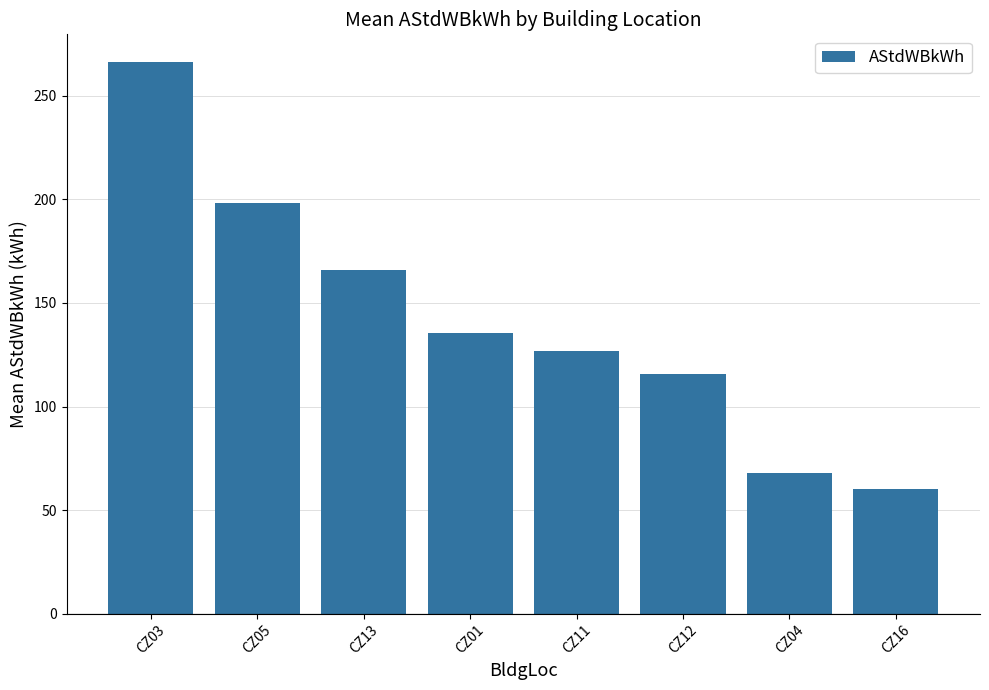

What is the maximum value shown in the chart?

266.3